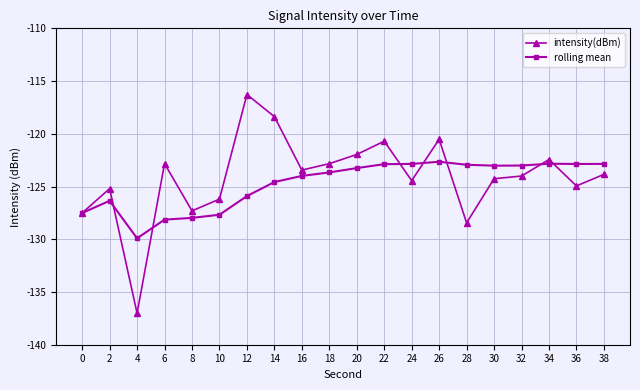

The rolling mean series shows -194.7 at 32. True or false?

False